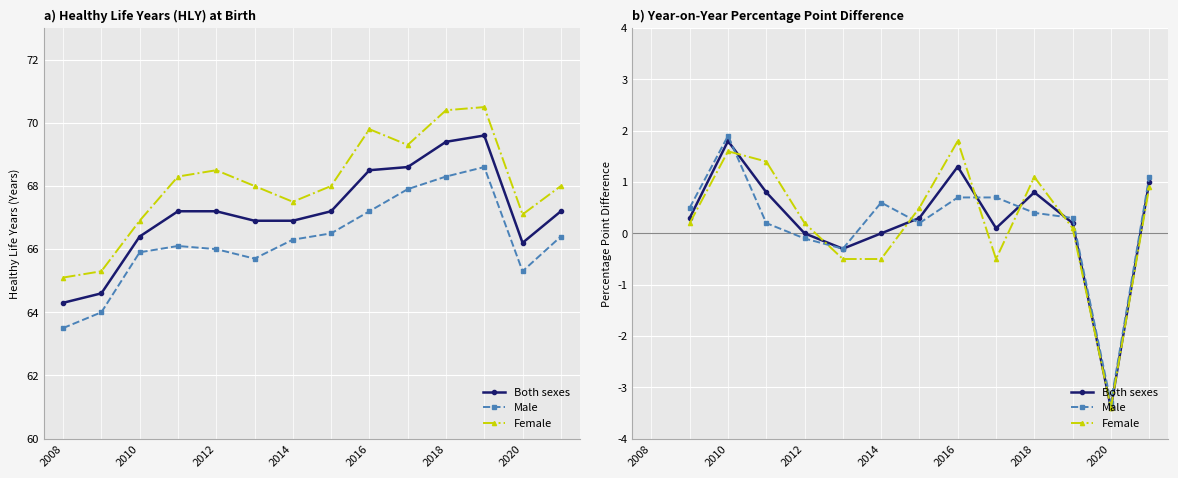

At which label does Female first exceed 0?

2008